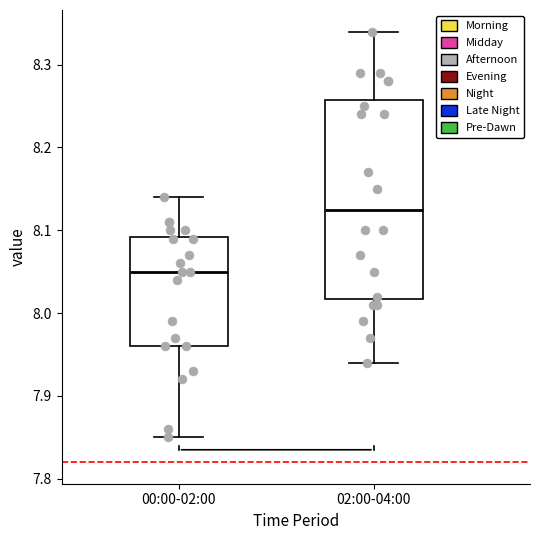

Which box is the tallest, from its lower edge to its upper edge?

02:00-04:00